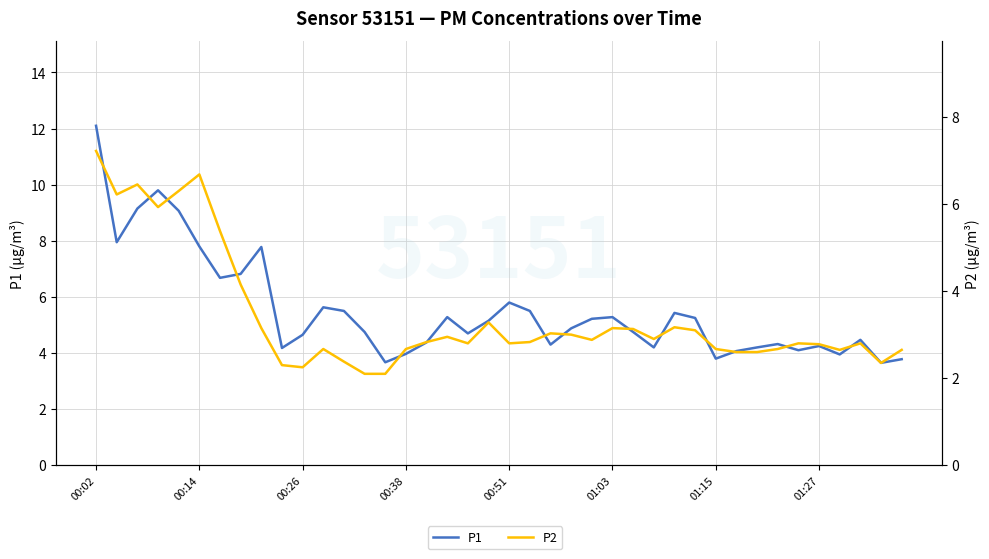

Which has a higher value, 36 or 33?

33